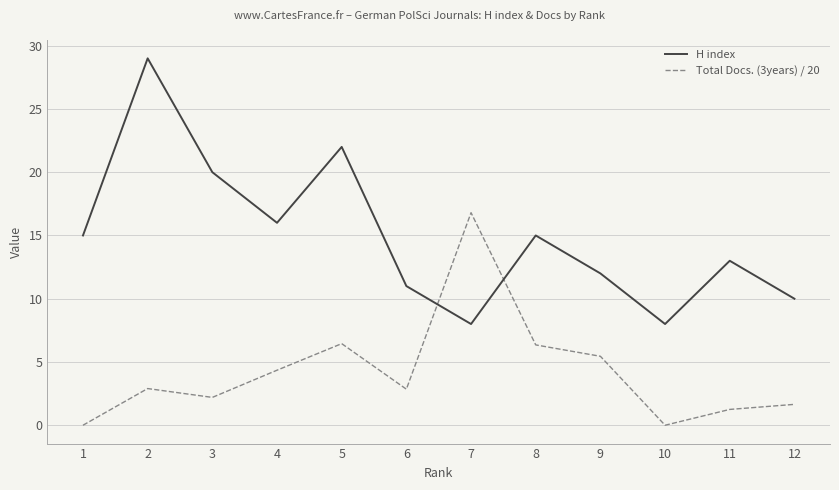

Which series has the largest range (max minus min)?

H index